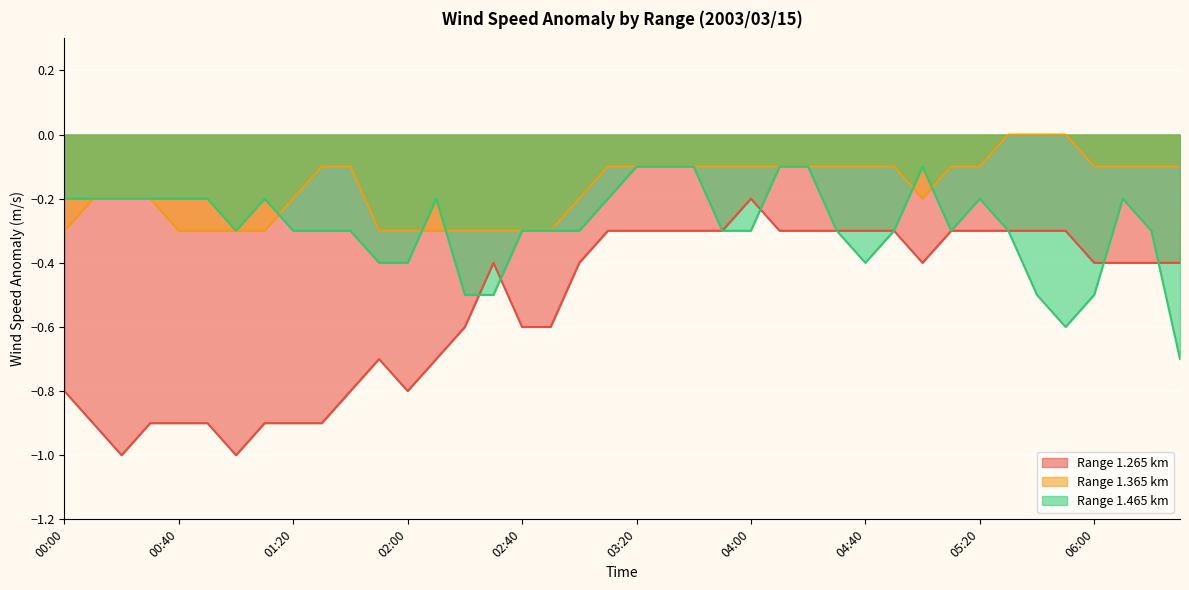

Which category has the highest value across all series?

05:30